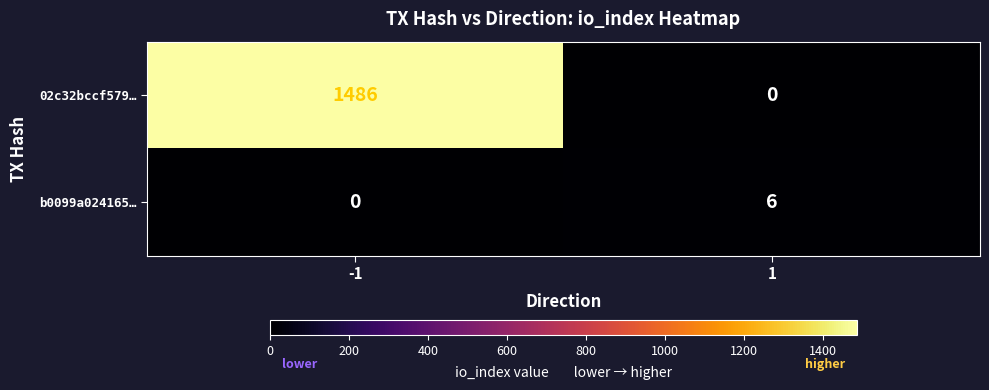

Is the value of b0099a024165… at -1 greater than the value of 02c32bccf579… at -1?

No